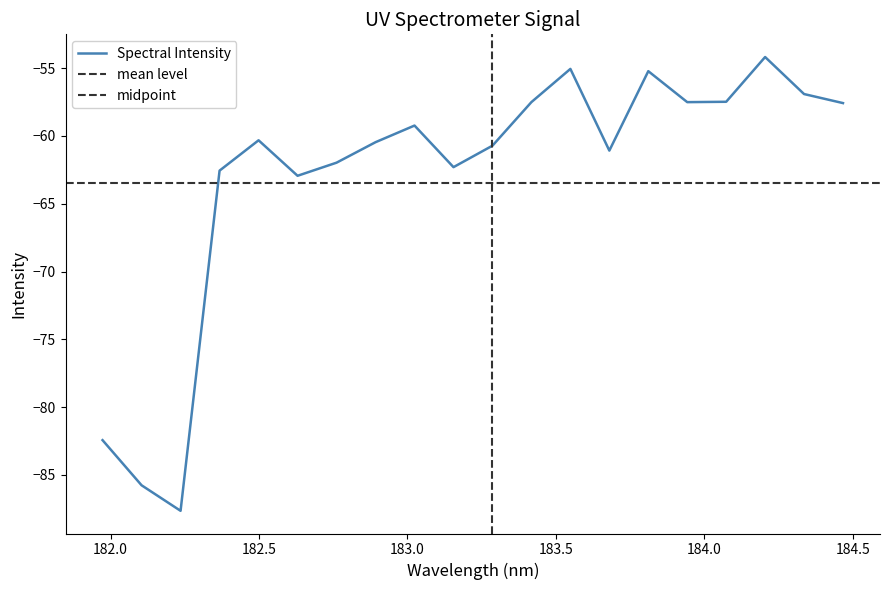

What position from the left is 183.2863821962?

11